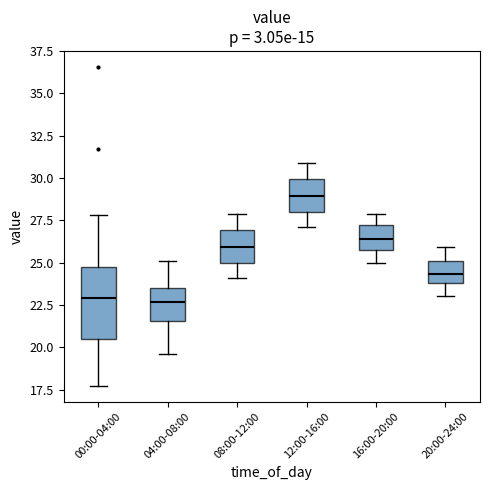

Reading left to right, read every box against the y-axis: the position of its median line, the range the box covers, and the ends of its whiskers. The values are not printed on the chart, so give them approximately, as read against the axis.

00:00-04:00: median 23.0, box 20.5 to 24.5, whiskers 17.5 to 28.0
04:00-08:00: median 22.5, box 21.5 to 23.5, whiskers 19.5 to 25.0
08:00-12:00: median 26.0, box 25.0 to 27.0, whiskers 24.0 to 28.0
12:00-16:00: median 29.0, box 28.0 to 30.0, whiskers 27.0 to 31.0
16:00-20:00: median 26.5, box 26.0 to 27.0, whiskers 25.0 to 28.0
20:00-24:00: median 24.5, box 24.0 to 25.0, whiskers 23.0 to 26.0